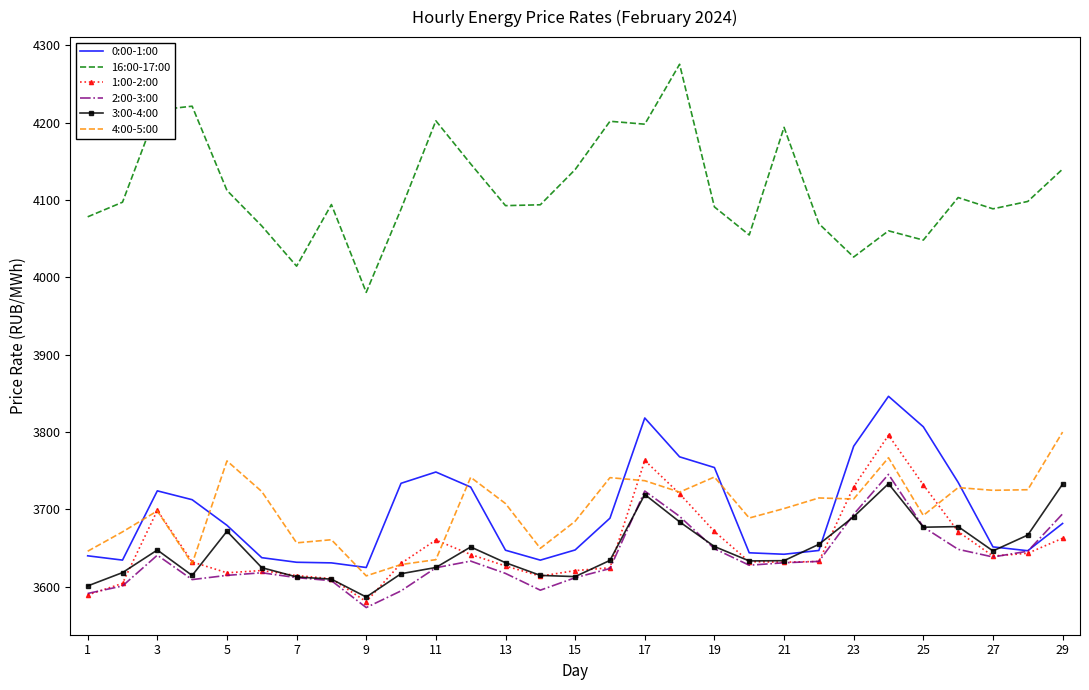

What is the minimum value for 3:00-4:00?

3586.6